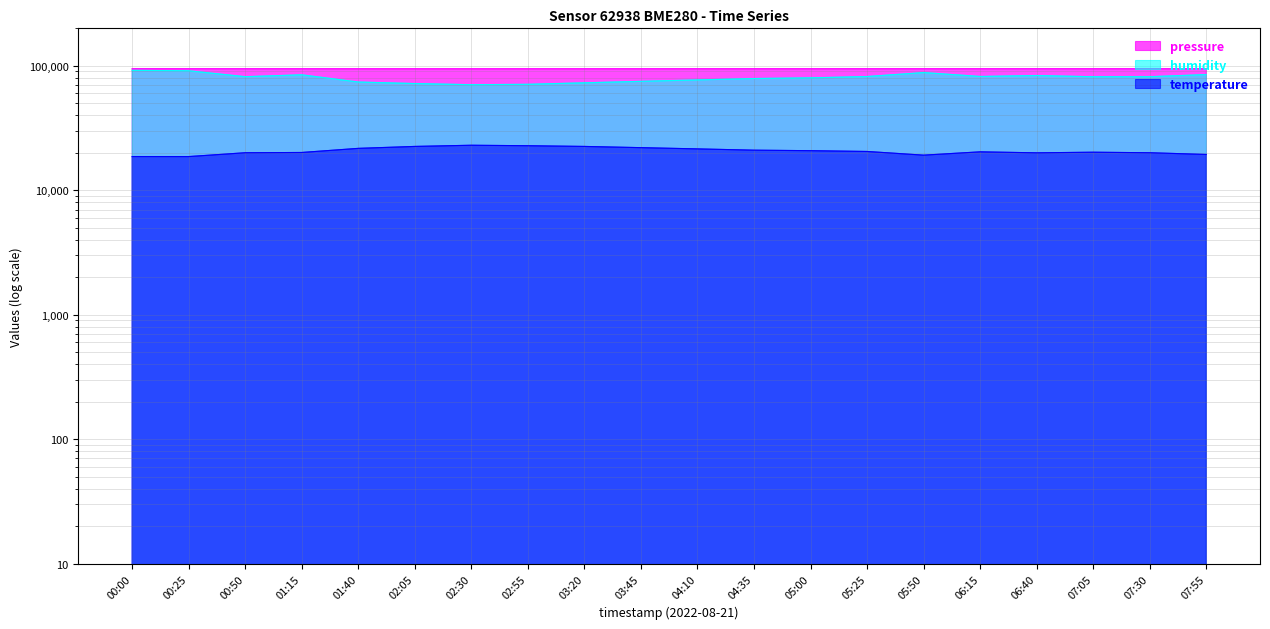

Where is pressure nearest to the value 94644?

04:35